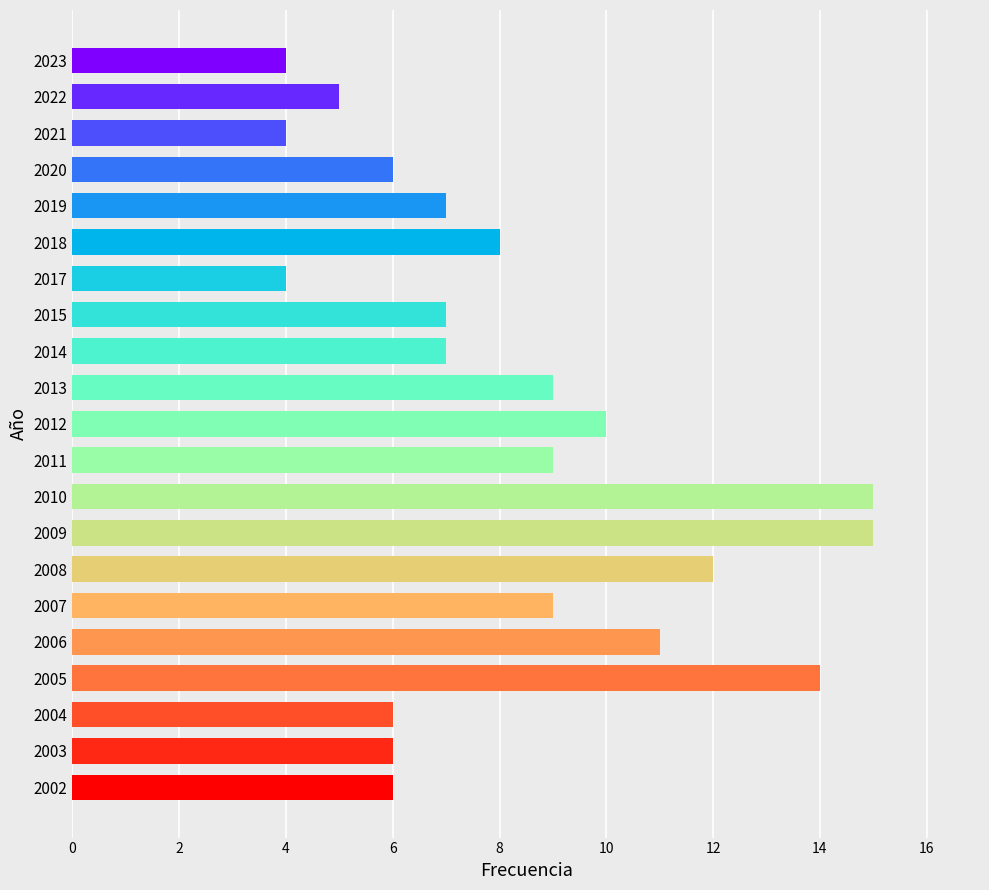

What is the sum of all values?

174